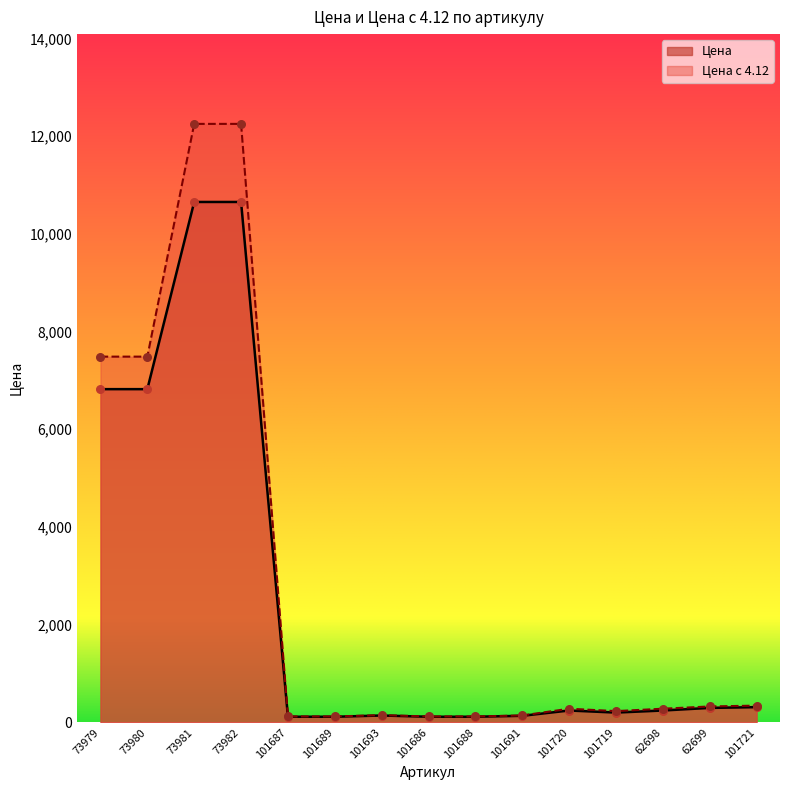

What is the total value across all series at 101720?

521.0